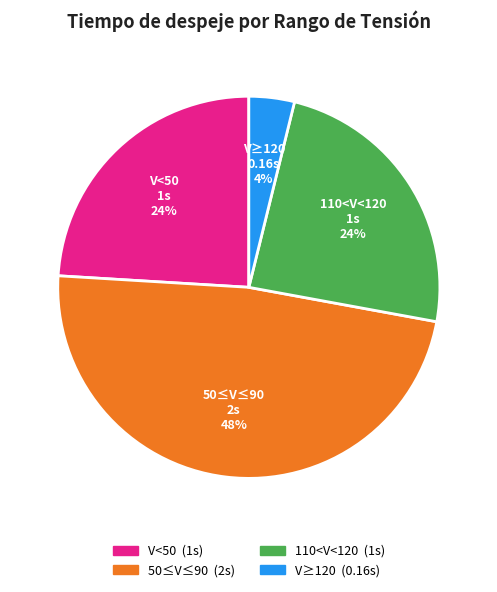

True or false: V≥120 accounts for 11% of the total.

False